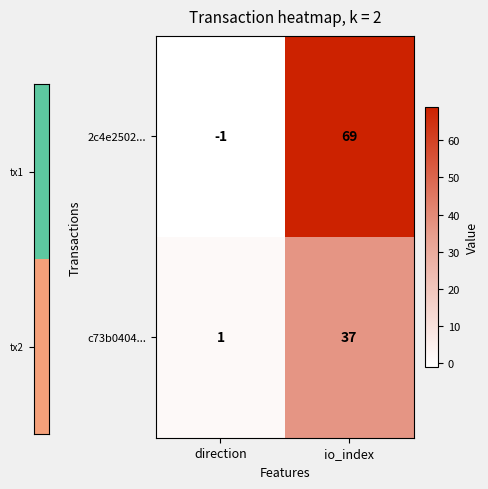

Which series has the largest total across all categories?

2c4e2502...